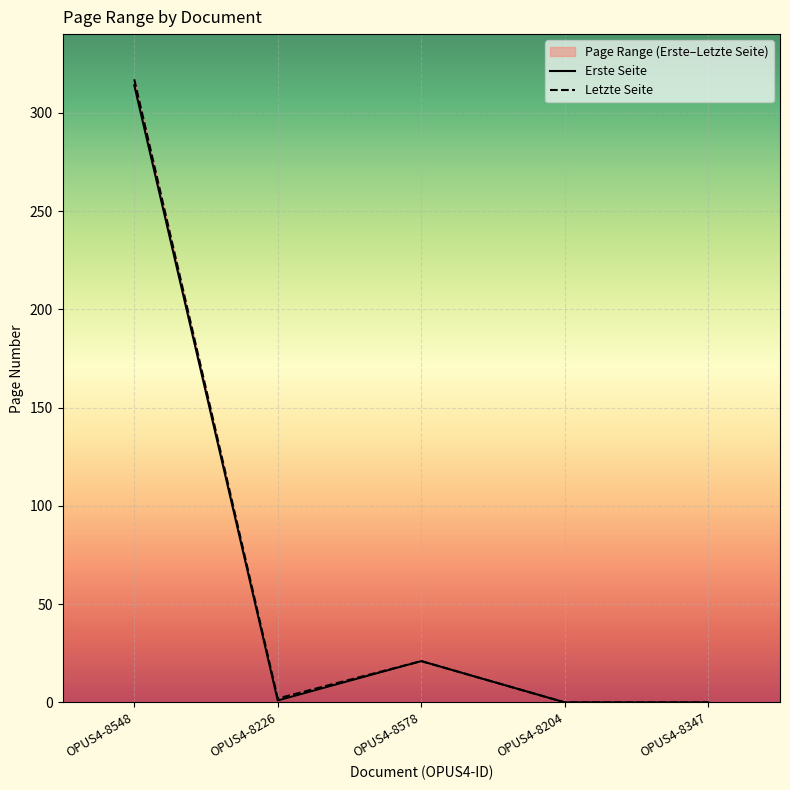

Where is the first local minimum for Erste Seite?

OPUS4-8226